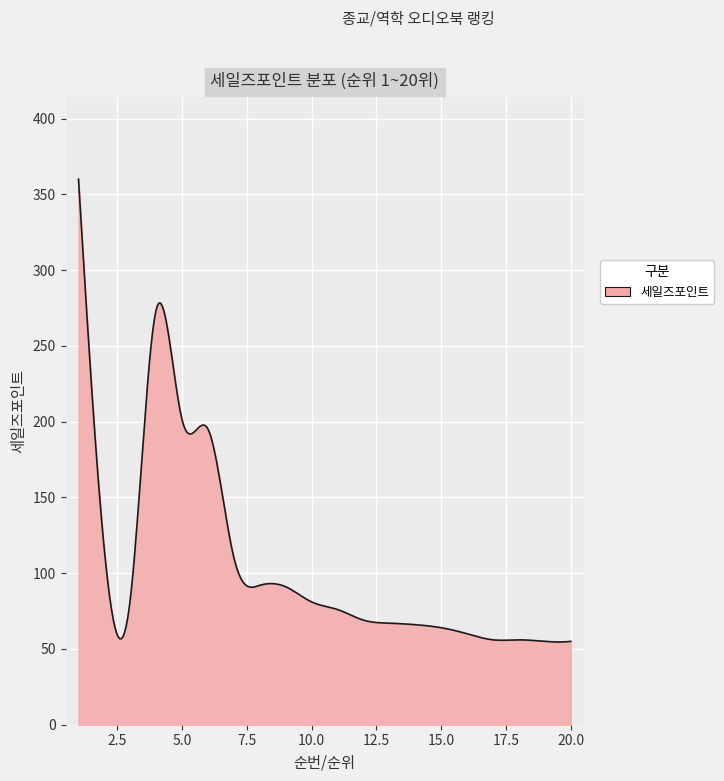

How many lines are shown in the chart?

1